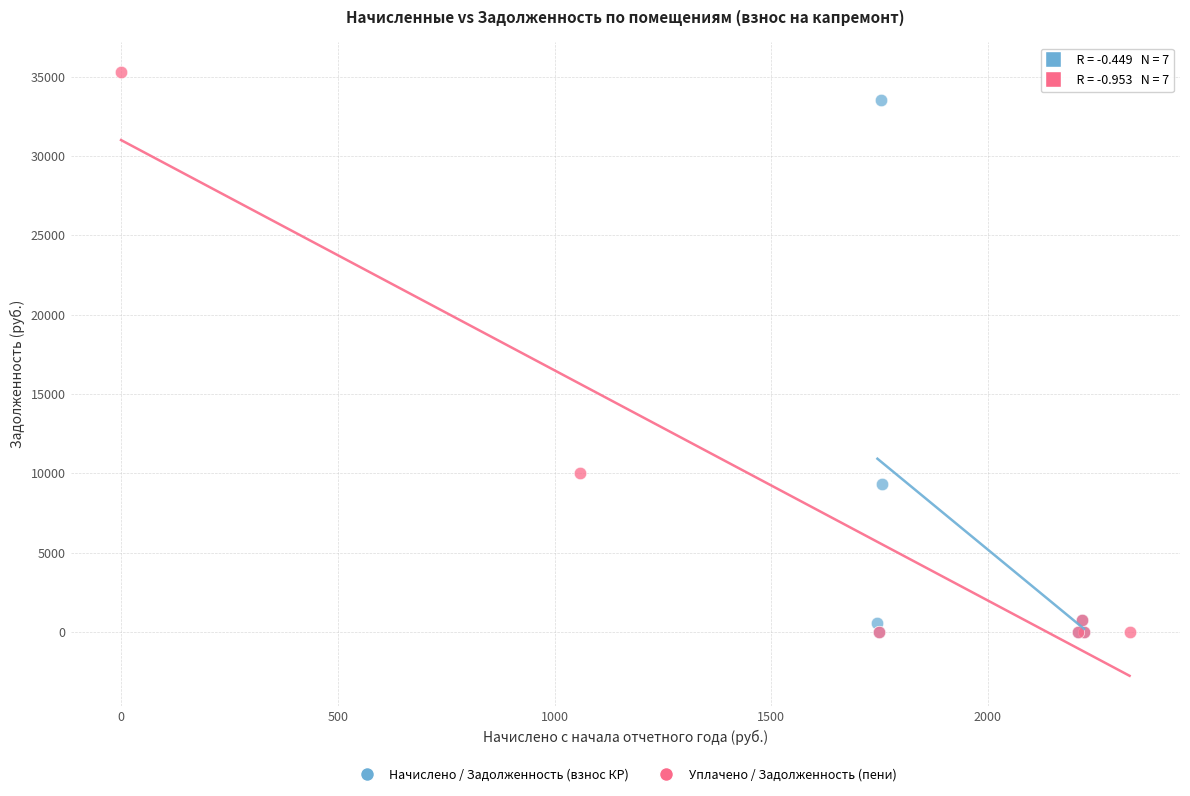

Which series has the widest spread of Y values?

Уплачено / Задолженность (пени)